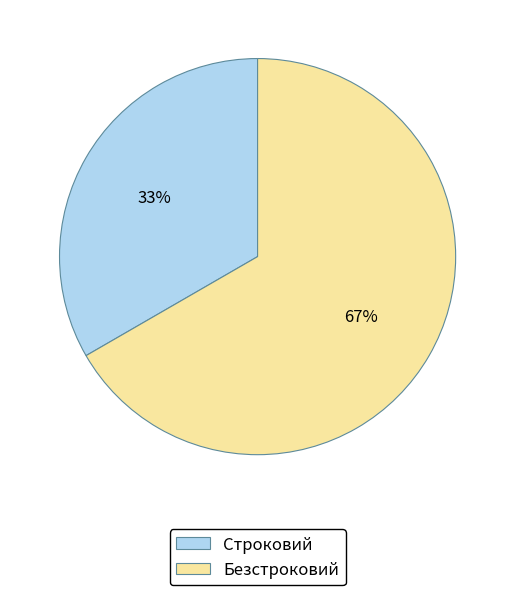

Rank the categories by value from highest to lowest.

Безстроковий, Строковий